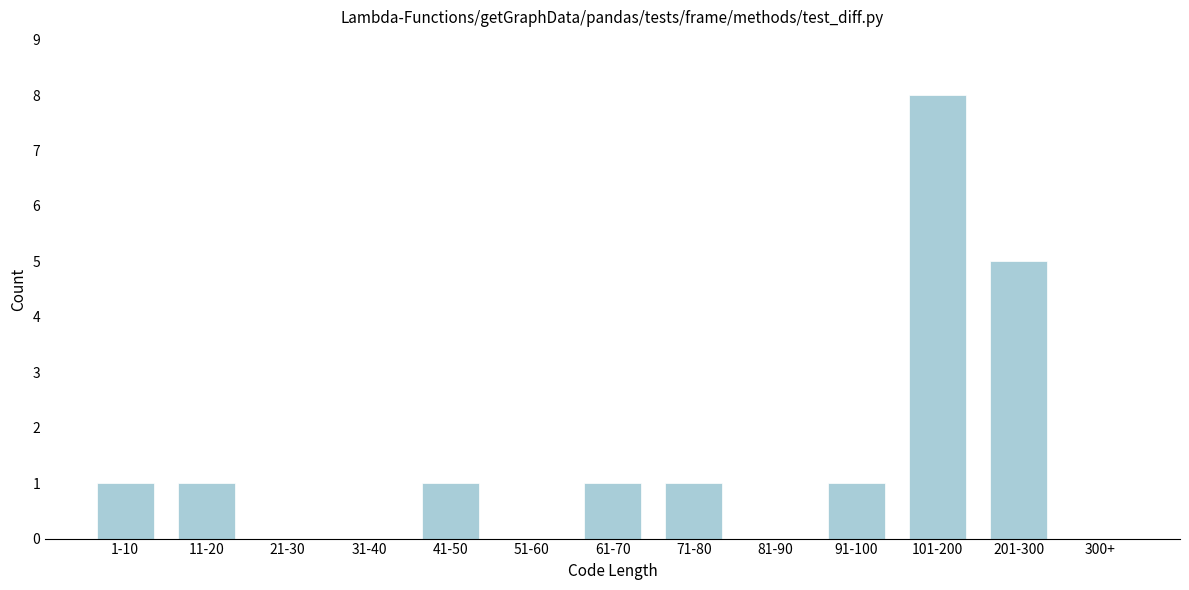

Reading left to right, extract all data points from this chart.

1-10=1	11-20=1	21-30=0	31-40=0	41-50=1	51-60=0	61-70=1	71-80=1	81-90=0	91-100=1	101-200=8	201-300=5	300+=0